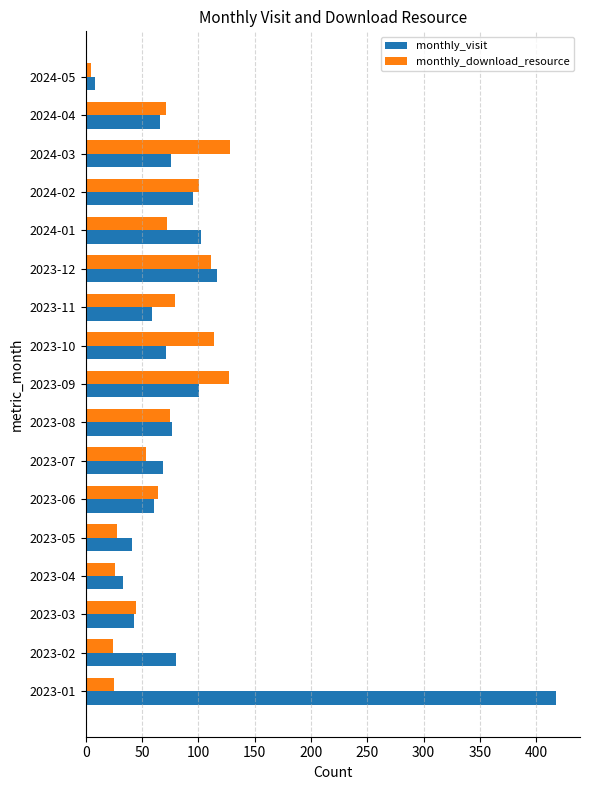

Rank the series by their maximum value, from highest to lowest.

monthly_visit, monthly_download_resource